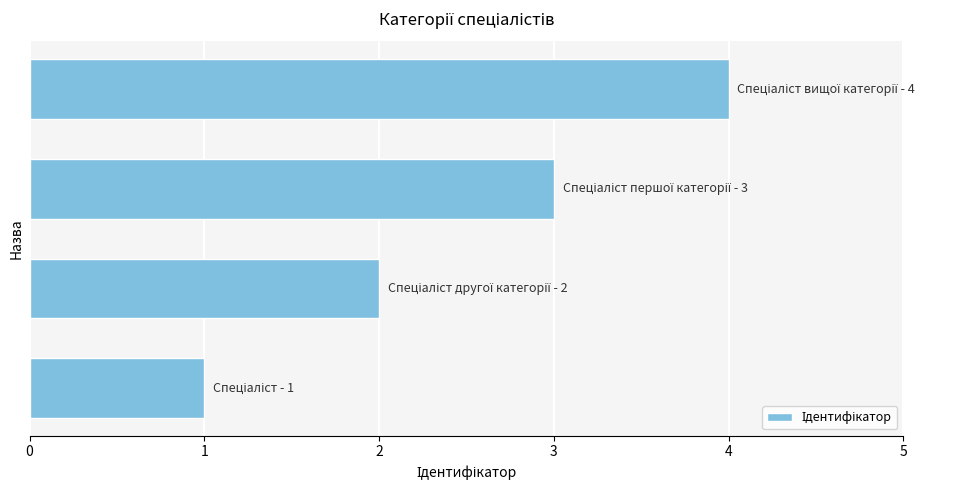

What is the difference between the maximum and minimum values?

3